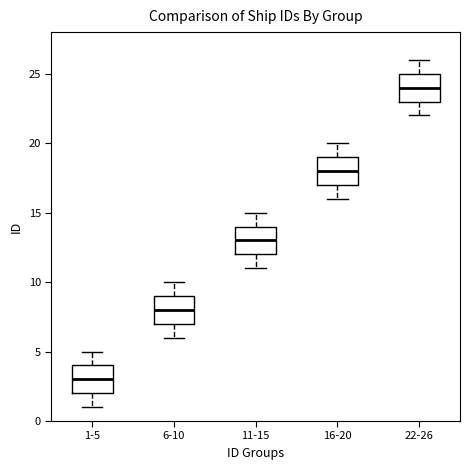

Which box has the lowest median line?

1-5